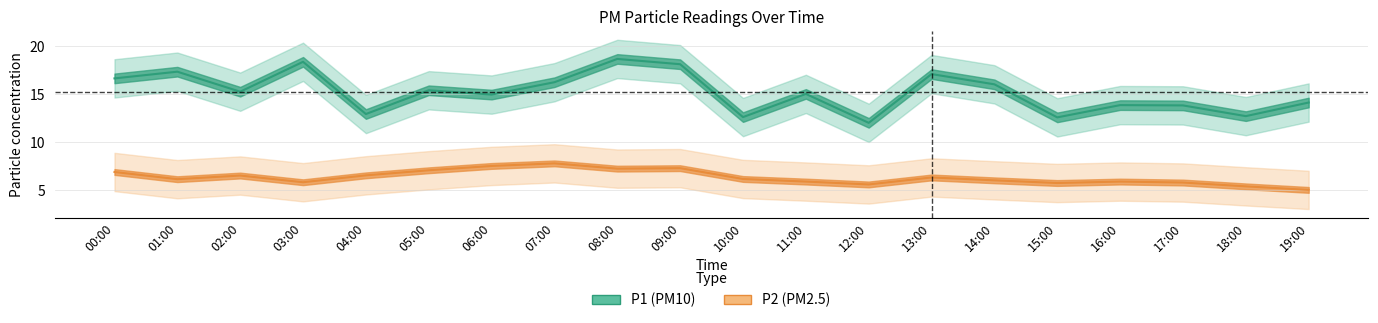

True or false: P2_upper and P2 intersect in this chart.

False